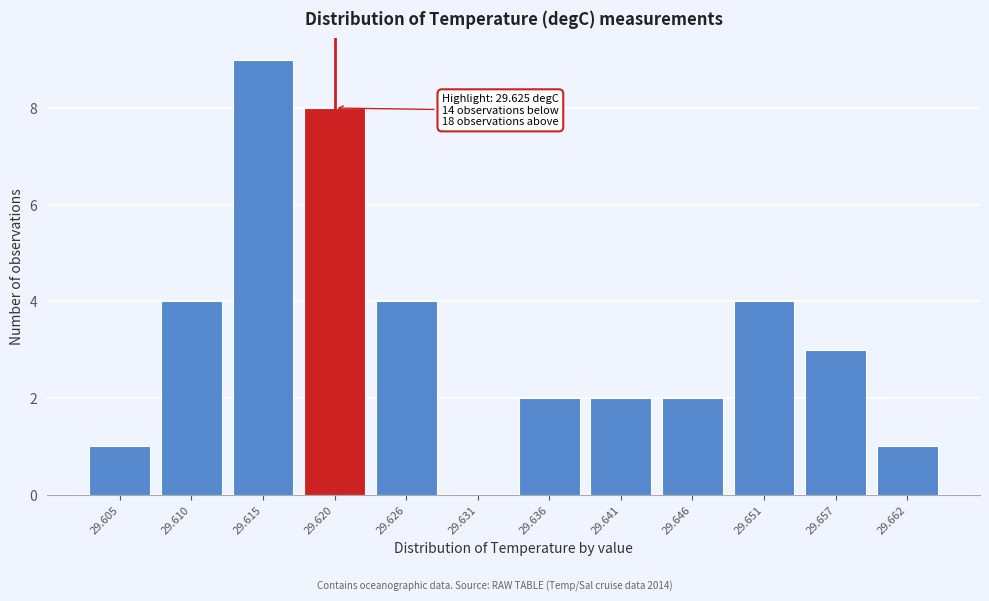

Reading right to left, what are all the values shown in this chart?

29.662=1	29.657=3	29.651=4	29.646=2	29.641=2	29.636=2	29.631=0	29.626=4	29.620=8	29.615=9	29.610=4	29.605=1